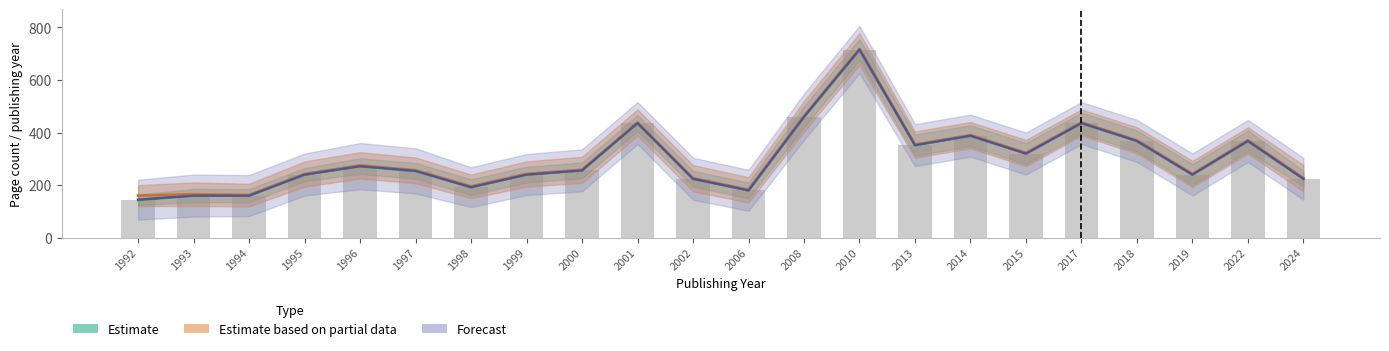

Rank the categories by Estimate value from highest to lowest.

2010, 2008, 2001, 2017, 2014, 2018, 2022, 2013, 2015, 1996, 2000, 1997, 1995, 1999, 2019, 2002, 2024, 1998, 2006, 1993, 1994, 1992